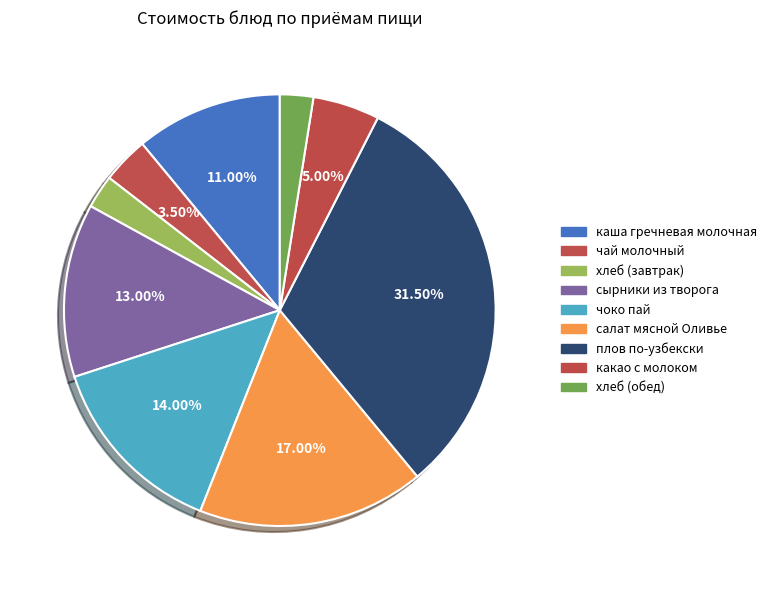

How many segments does this pie chart have?

9